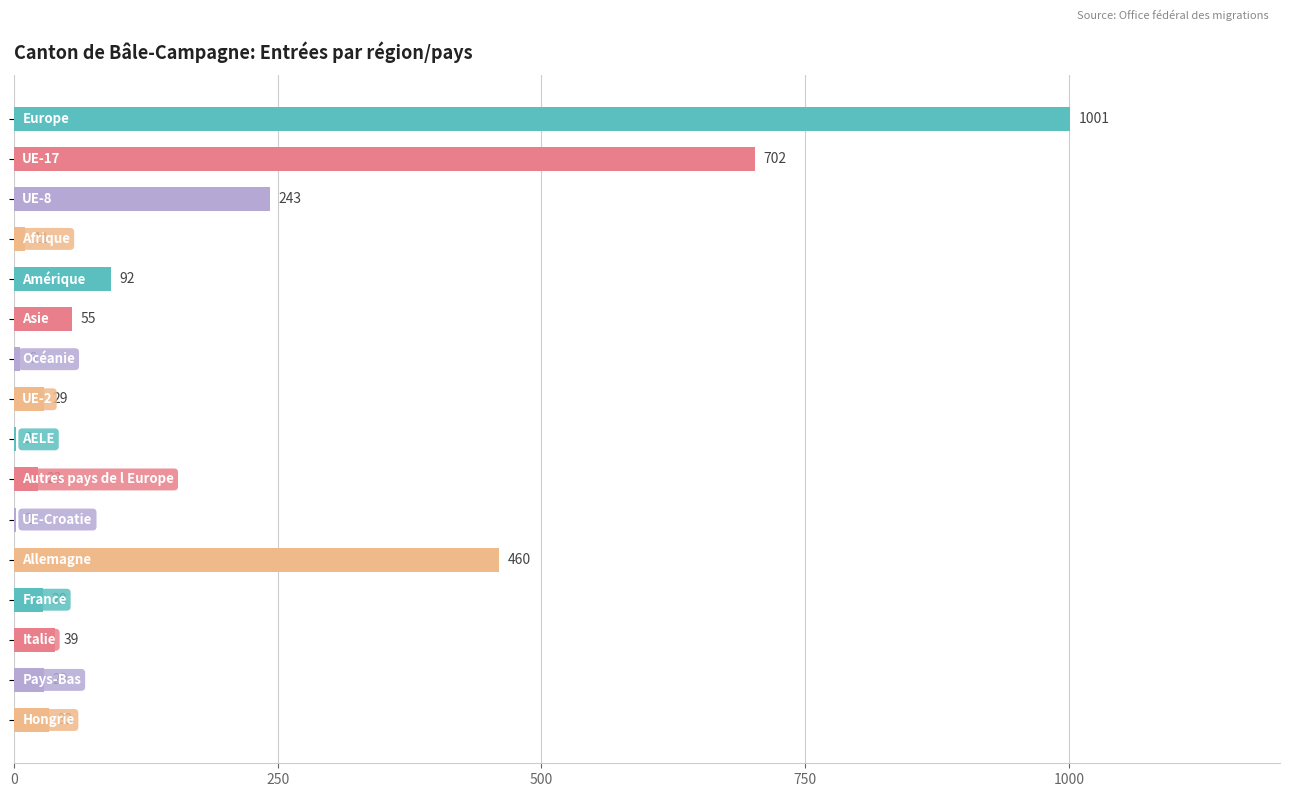

What is the sum of all values?

2755